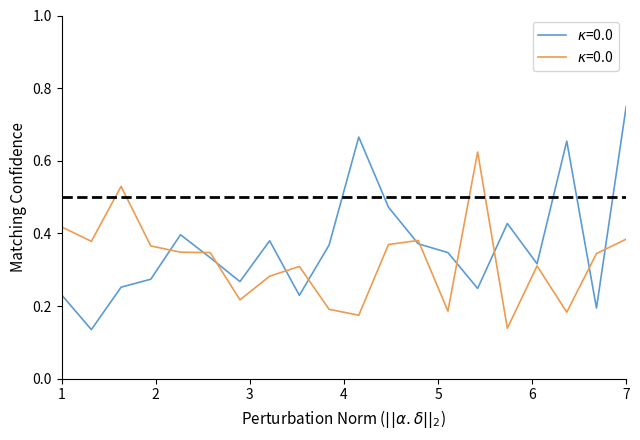

Reading left to right, list all the values displayed in this chart.

intensity_series1: 0.2	0.1	0.3	0.3	0.4	0.3	0.3	0.4	0.2	0.4	0.7	0.5	0.4	0.3	0.2	0.4	0.3	0.7	0.2	0.7
intensity_series2: 0.4	0.4	0.5	0.4	0.3	0.3	0.2	0.3	0.3	0.2	0.2	0.4	0.4	0.2	0.6	0.1	0.3	0.2	0.3	0.4